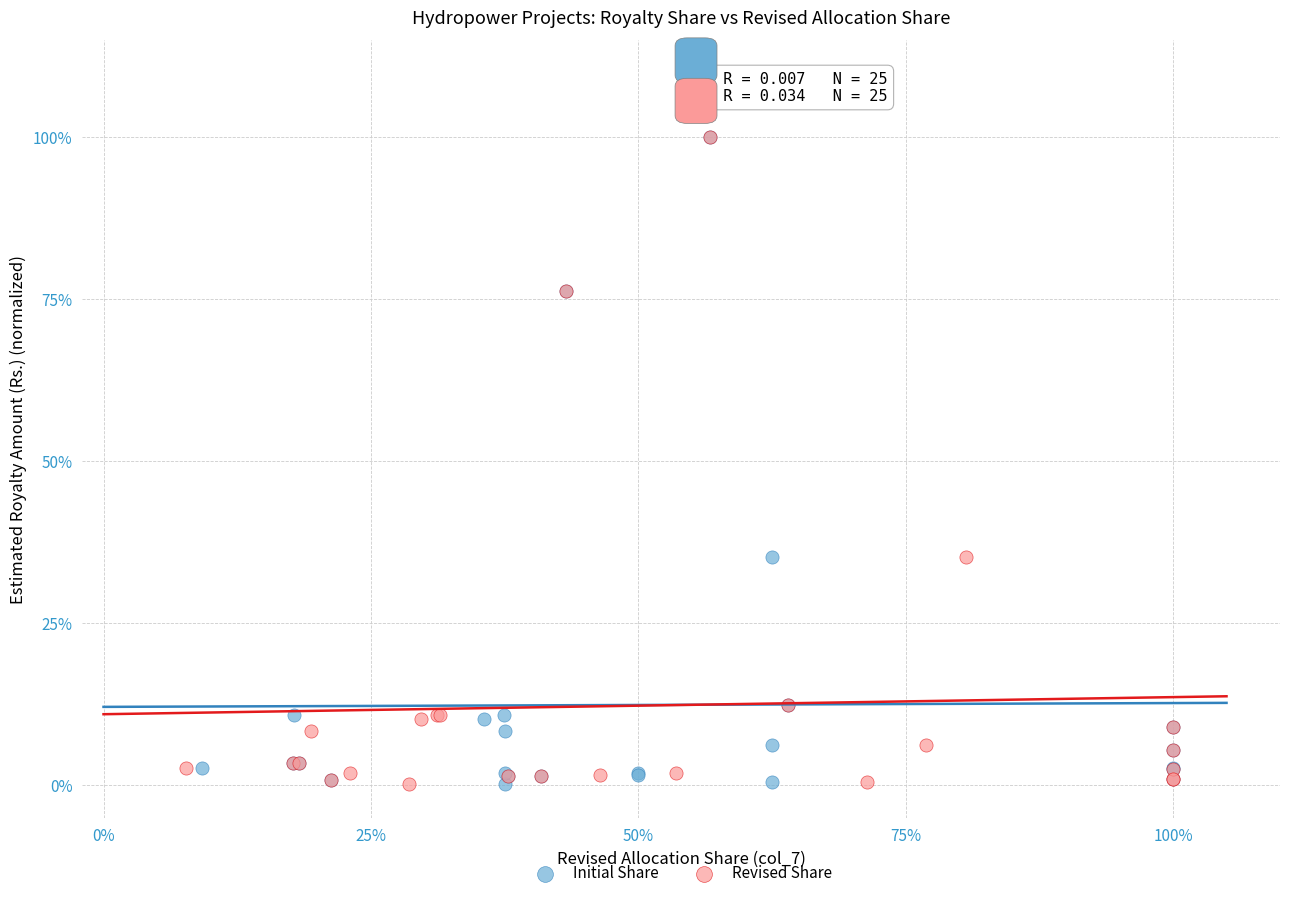

What are all the series names shown in the legend?

Initial Share, Revised Share